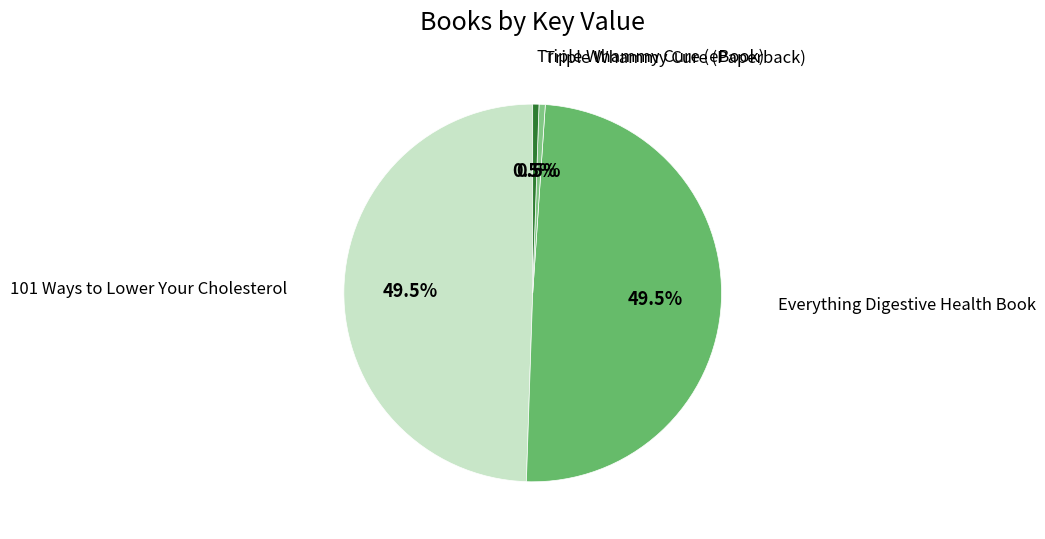

Do Triple Whammy Cure (Paperback) and Triple Whammy Cure (eBook) together represent more than half of the pie?

No